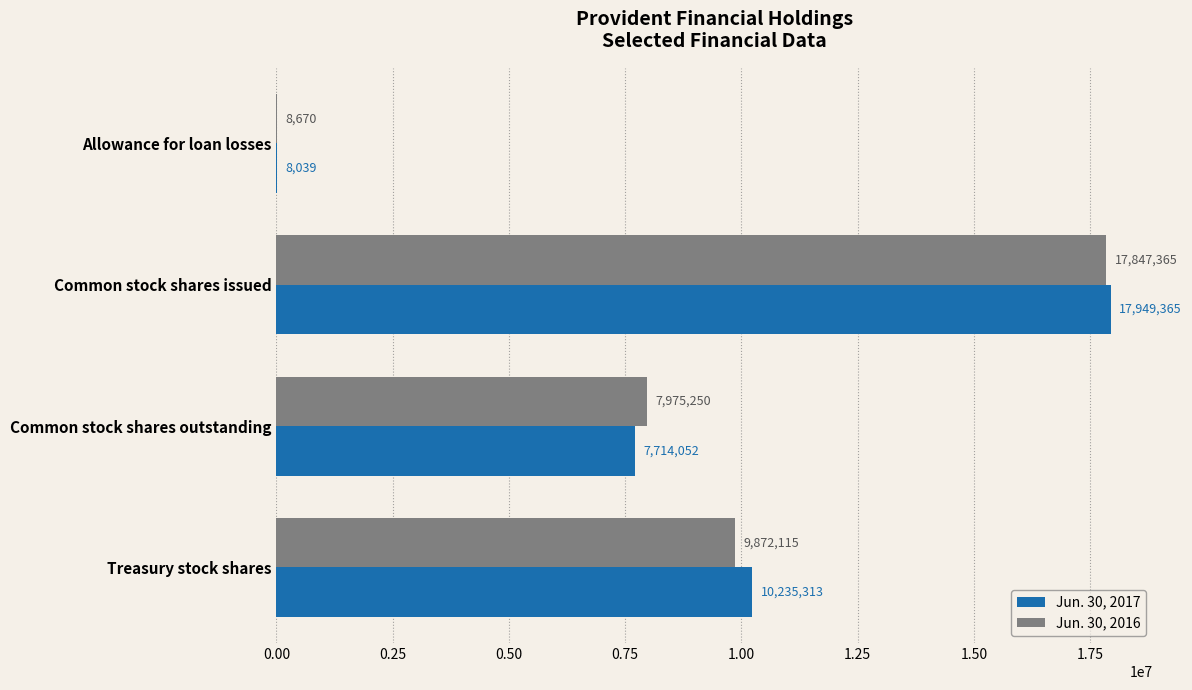

Where is Jun. 30, 2017 nearest to the value 8978702?

Treasury stock shares